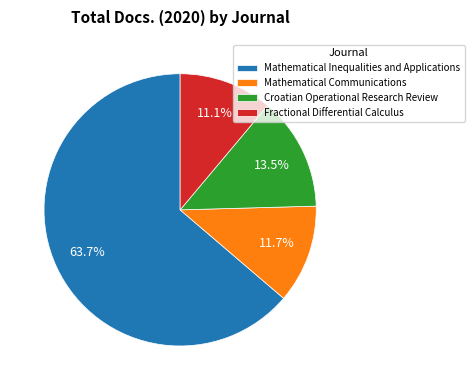

Count the number of slices in the pie.

4